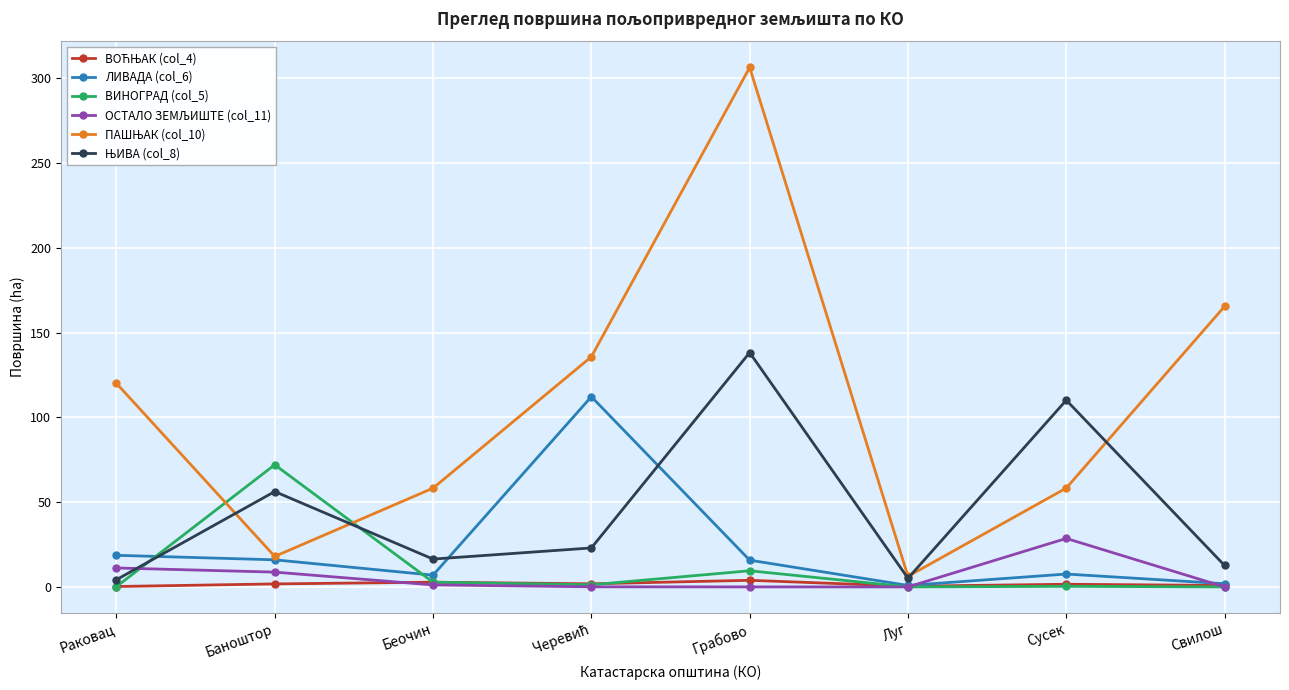

What is the label of the 8th point from the right?

Раковац